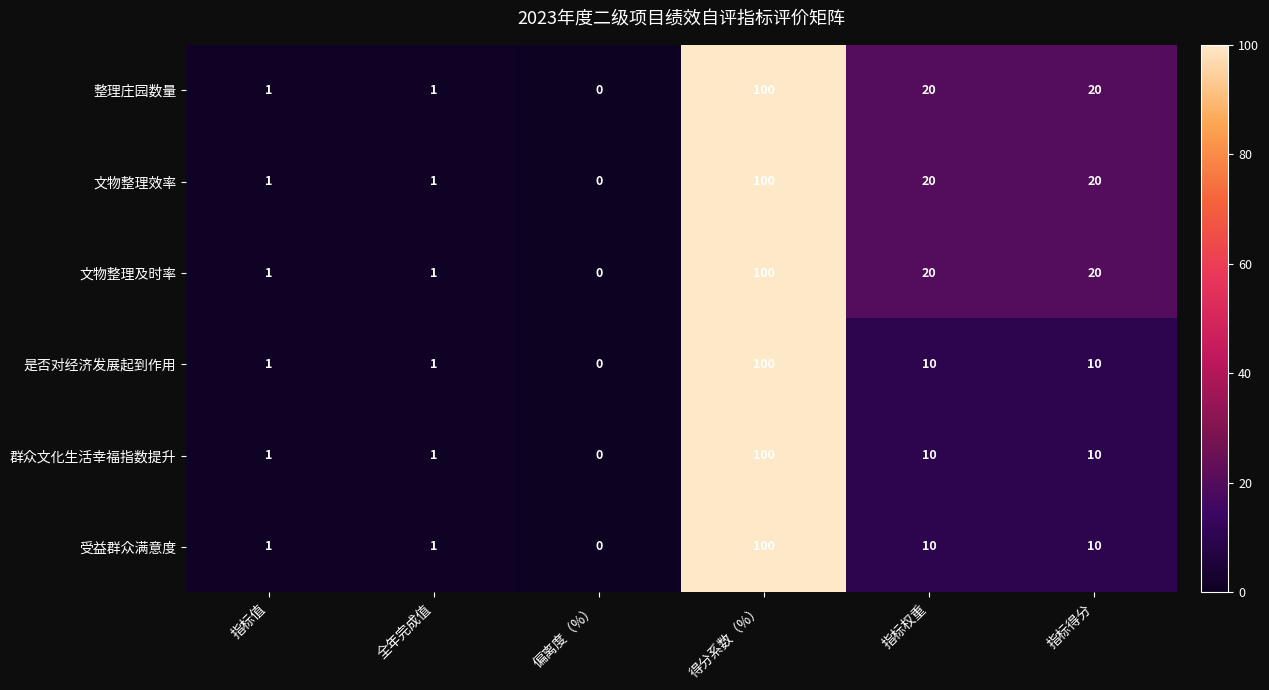

Where does the 文物整理效率 series first go above 20?

得分系数（%）